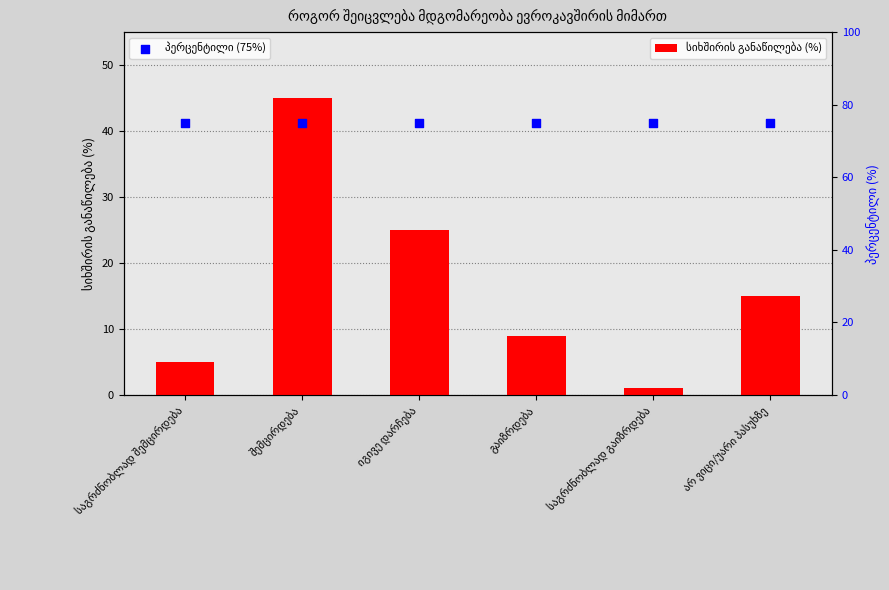

What are all the series names shown in the legend?

სიხშირის განაწილება (%), პერცენტილი (75%)